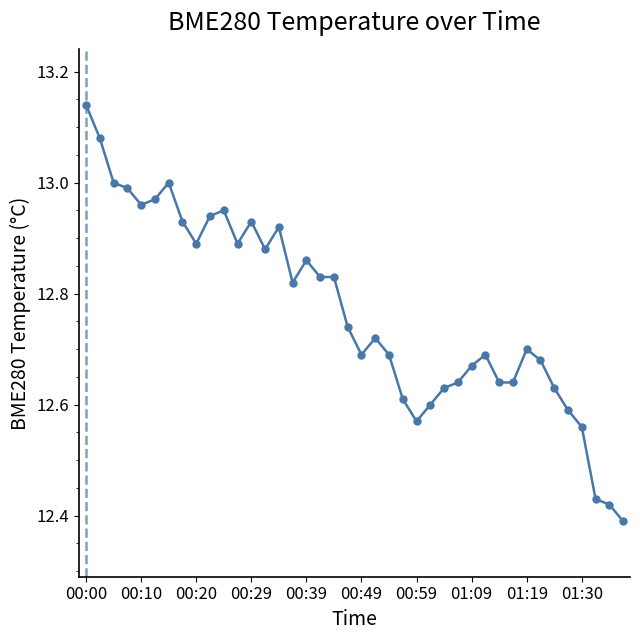

True or false: the data has more than 1 interior local peaks.

True